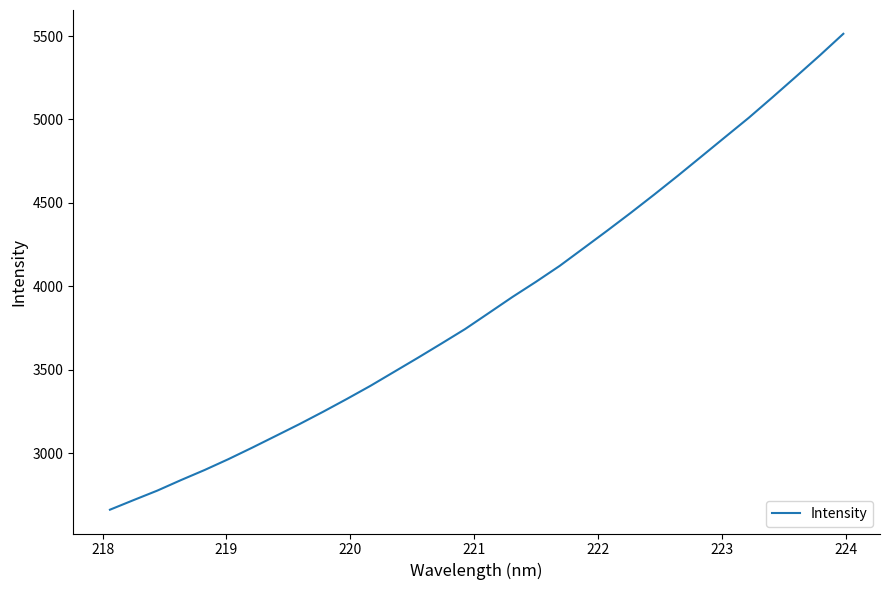

What is the maximum value shown in the chart?

5513.6